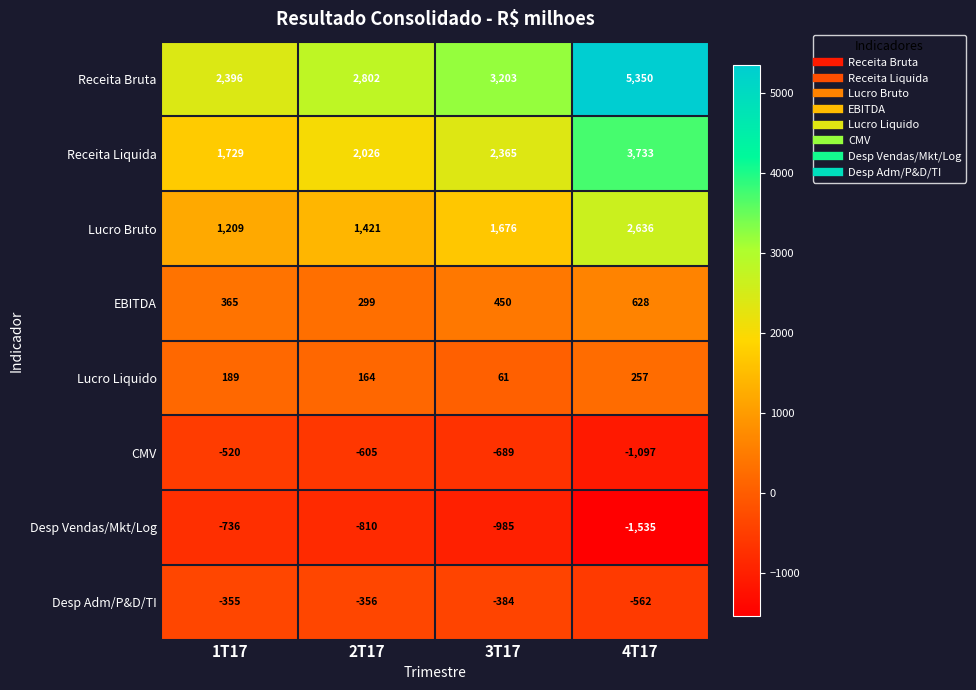

Rank the series at 4T17 from lowest to highest value.

Desp Vendas/Mkt/Log, CMV, Desp Adm/P&D/TI, Lucro Liquido, EBITDA, Lucro Bruto, Receita Liquida, Receita Bruta